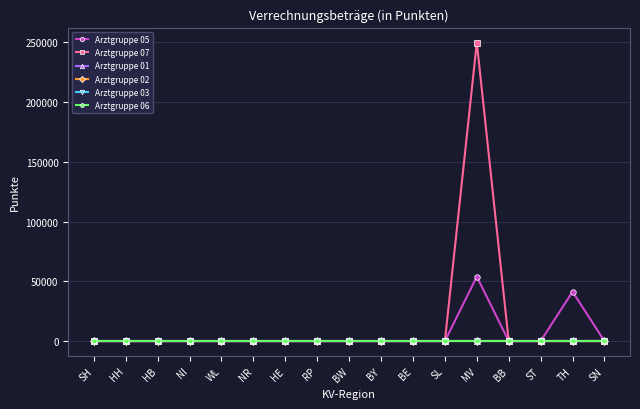

How many lines are shown in the chart?

6